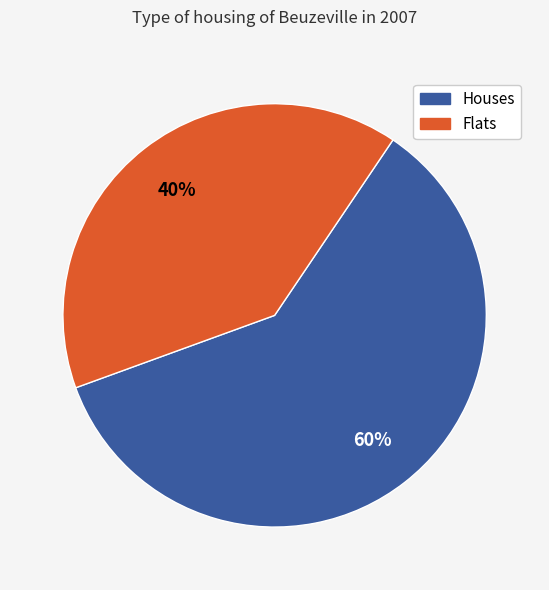

Combined, do Flats and Houses account for over 50%?

Yes